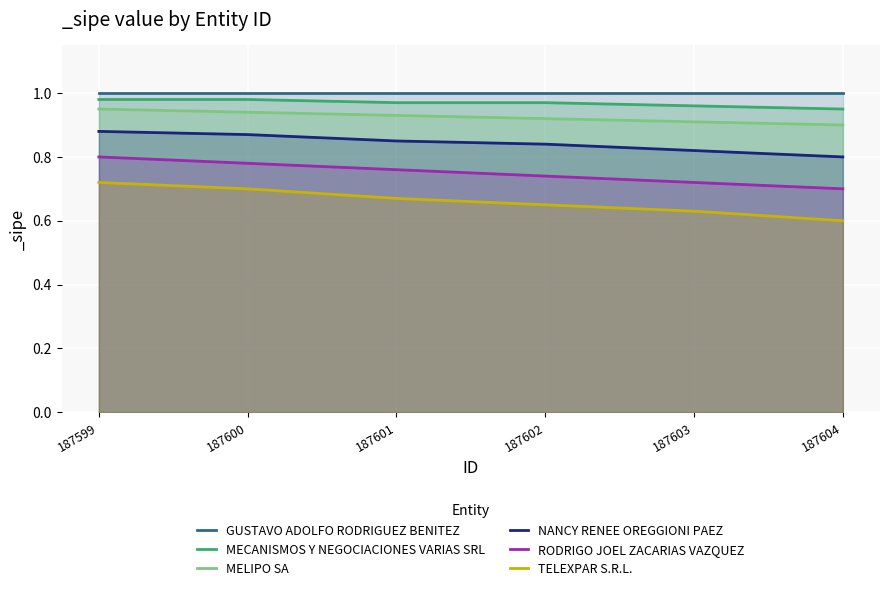

Which series changed the most between 187604 and 187603?

TELEXPAR S.R.L.